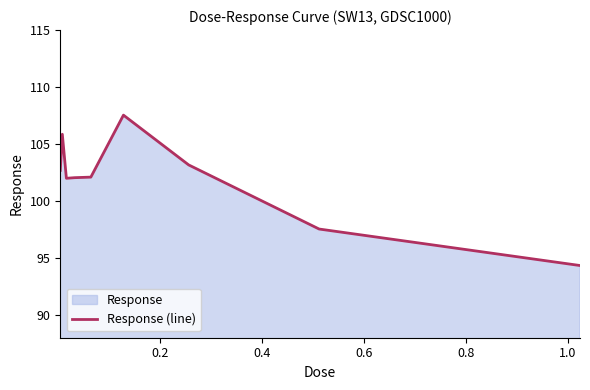

True or false: the data has more than 1 interior local peaks.

True